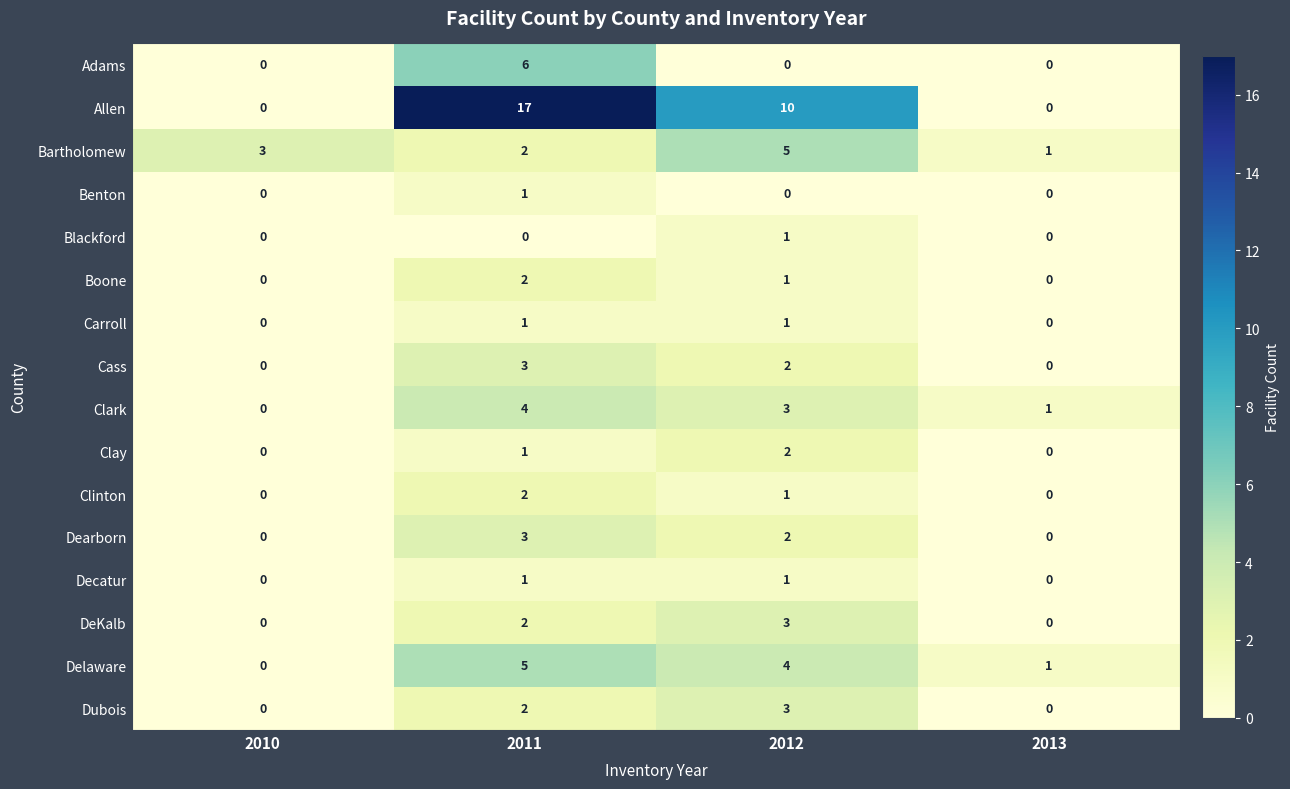

Count the number of categories in the chart.

4